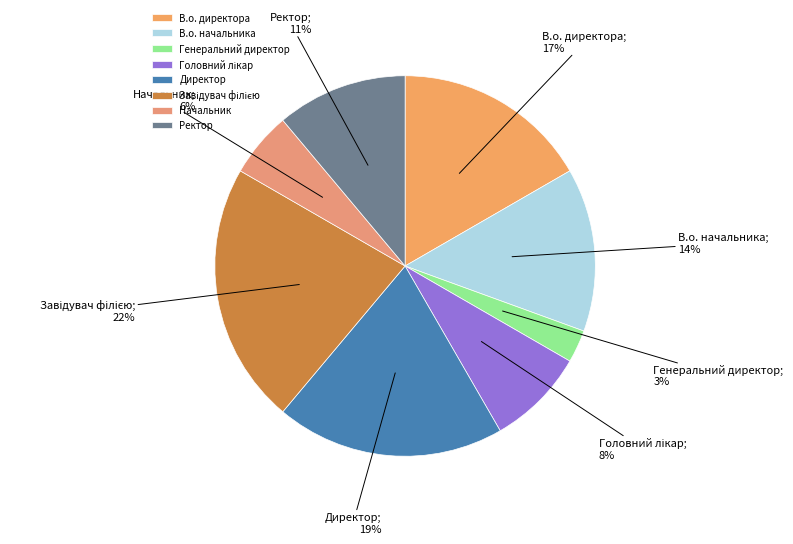

Which has a higher value, Генеральний директор or В.о. директора?

В.о. директора